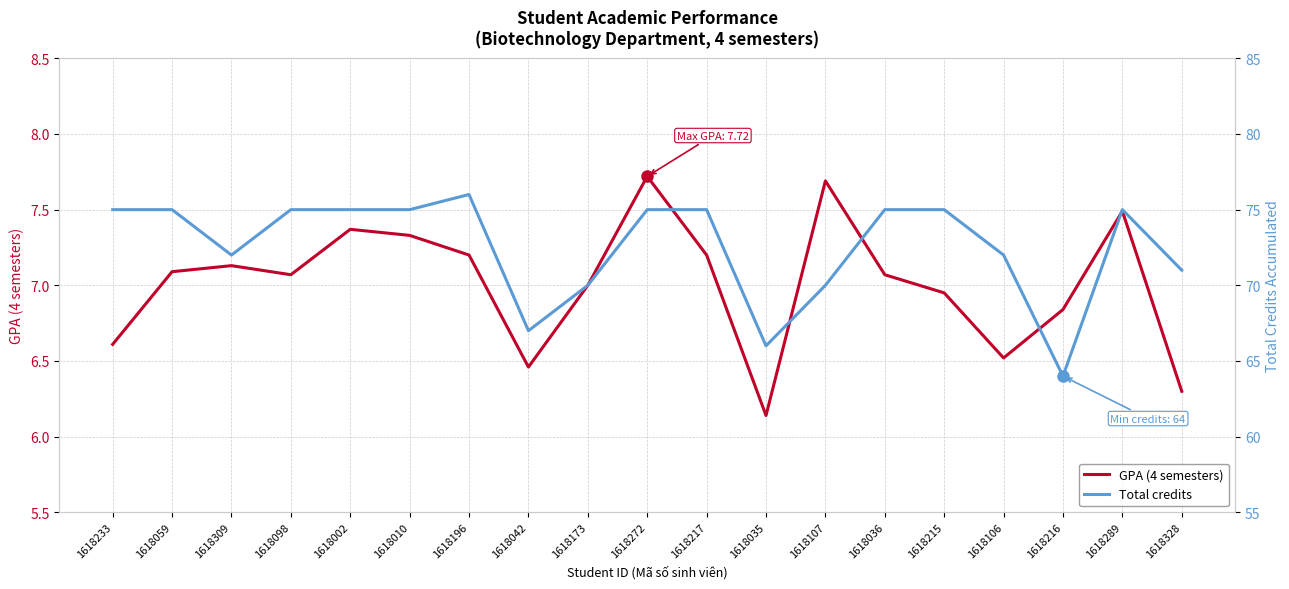

Rank the series at 1618215 from lowest to highest value.

GPA (4 semesters), Total credits